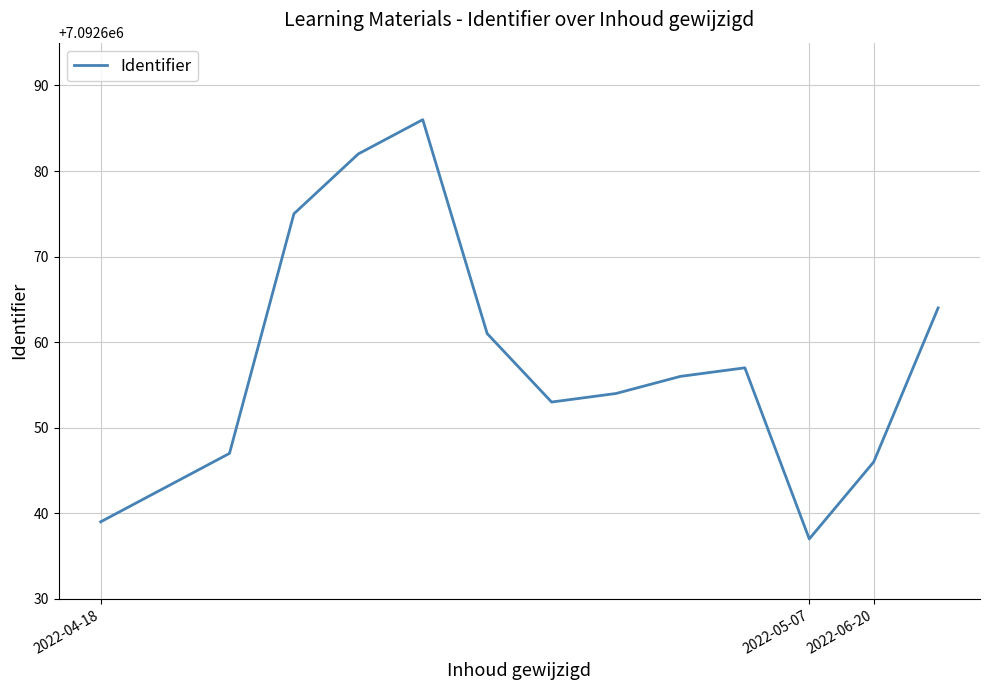

What is the minimum value shown in the chart?

7092637